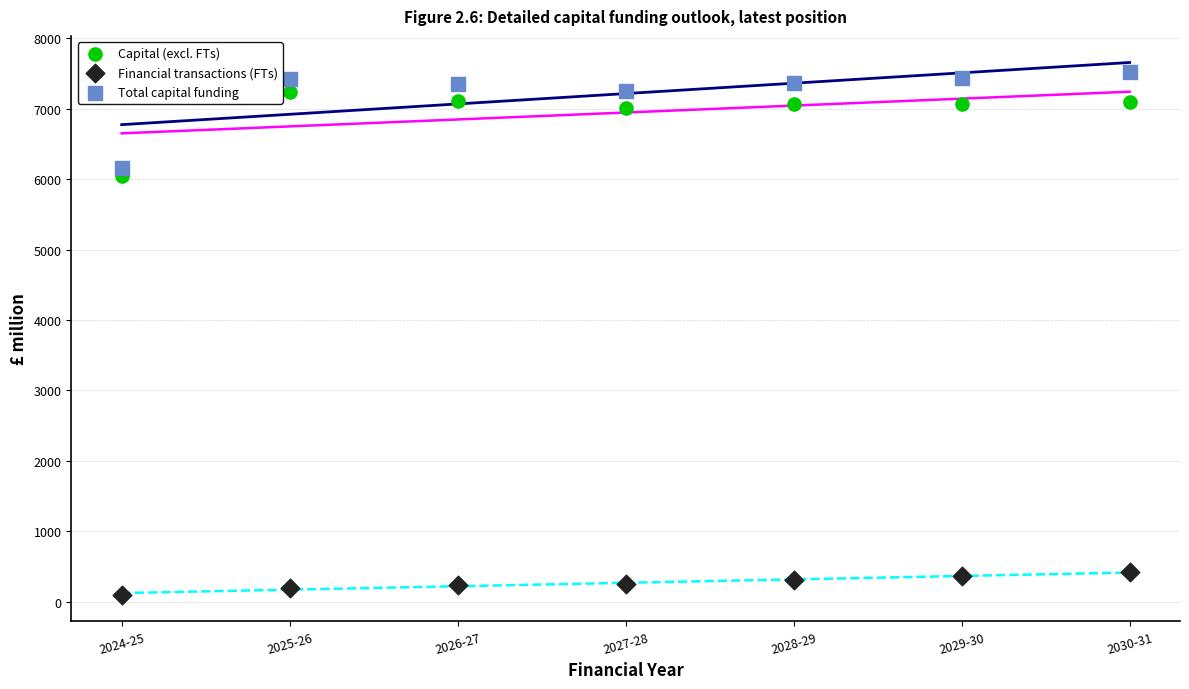

Across all data points, what is the range of Y values (max minus min)?

7411.3